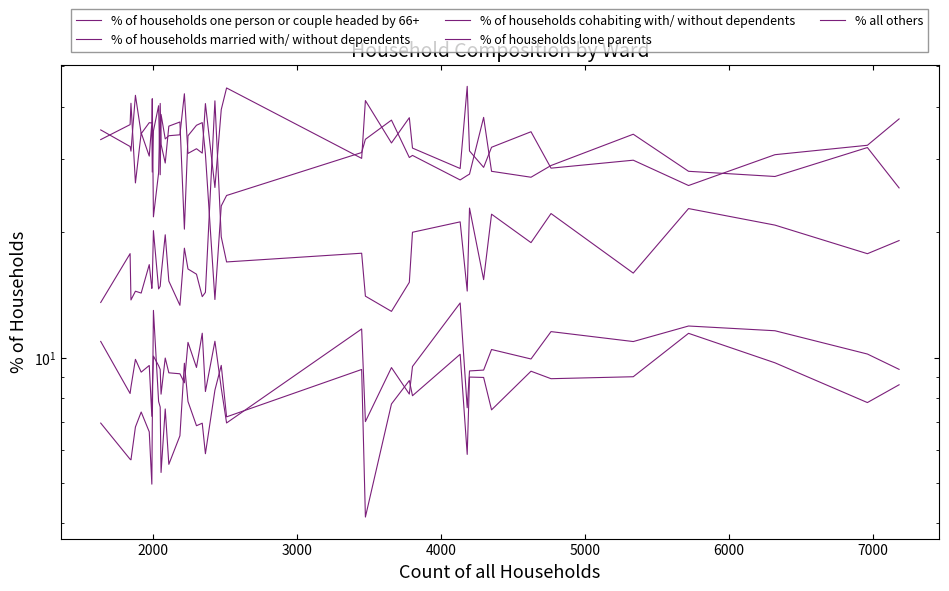

What is the difference between the second highest and second lowest values in the % of households lone parents series?

6.5